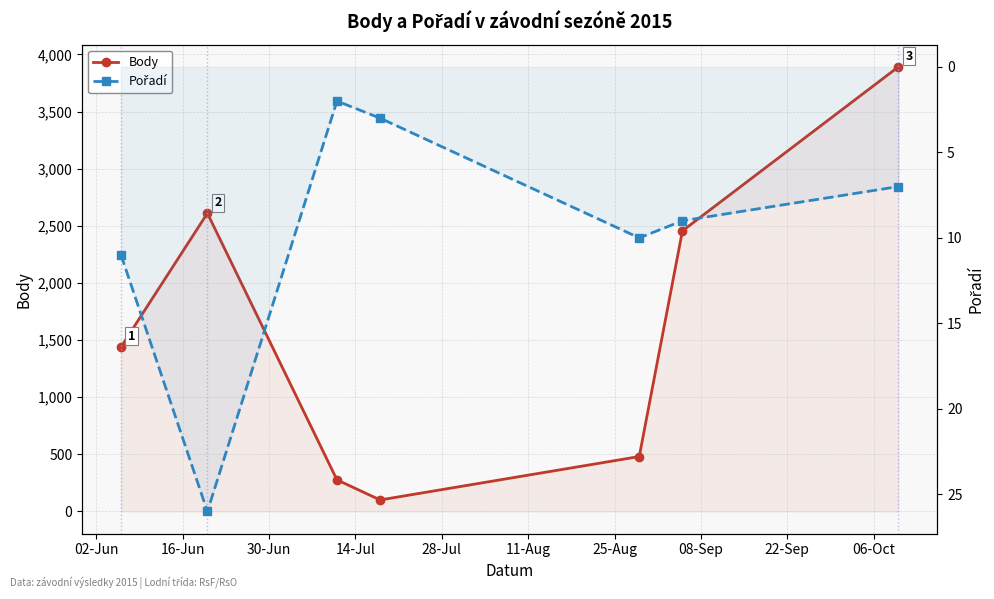

In Pořadí, how many points are higher than both neighbors (excluding endpoints)?

2